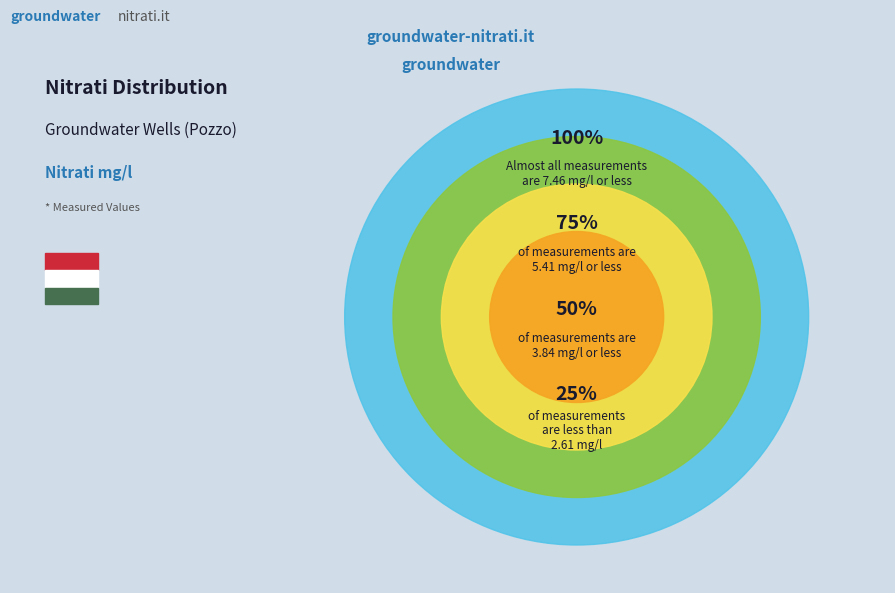

Is there a majority slice in this chart?

No